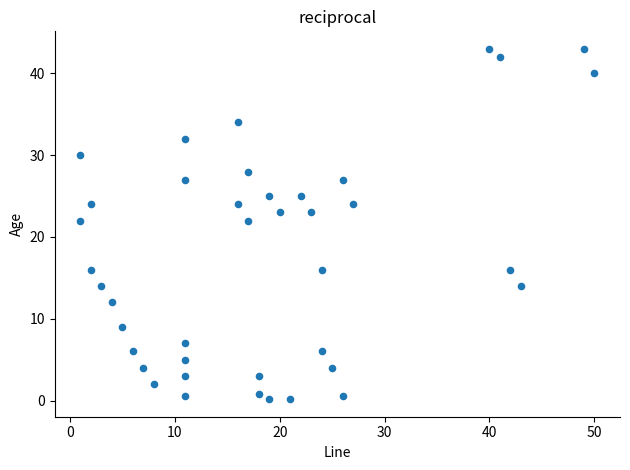

What is the range of X values (max minus min)?

49.0